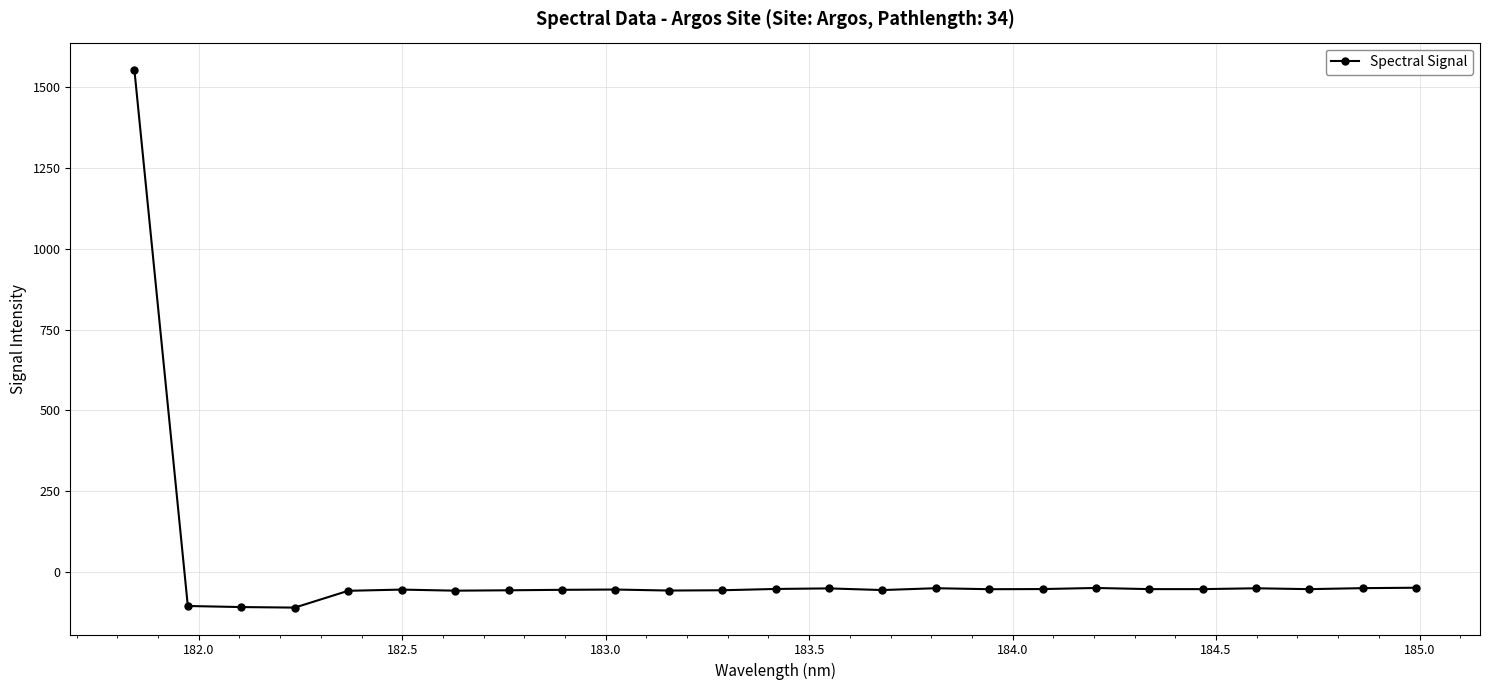

How many lines are shown in the chart?

1